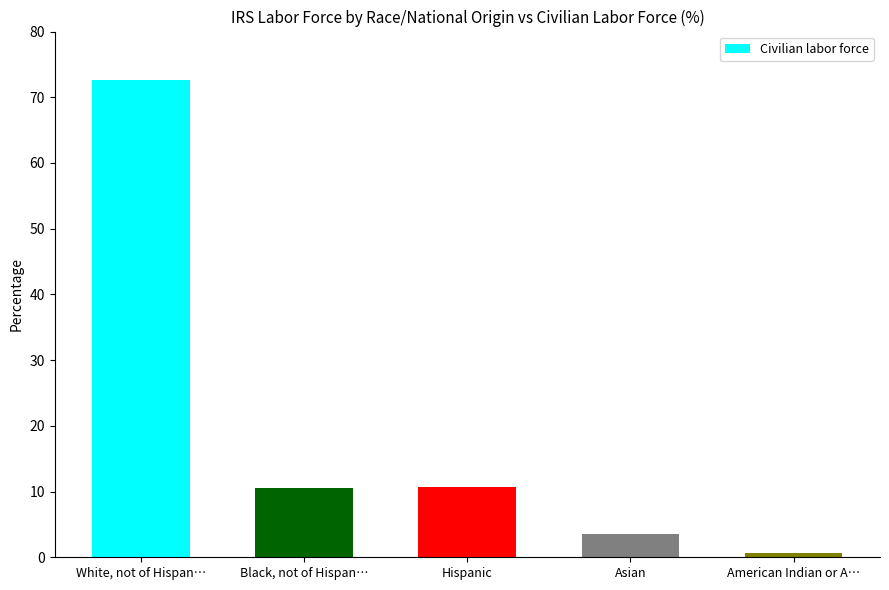

True or false: the data shows 10.5 at Black, not of Hispan….

True